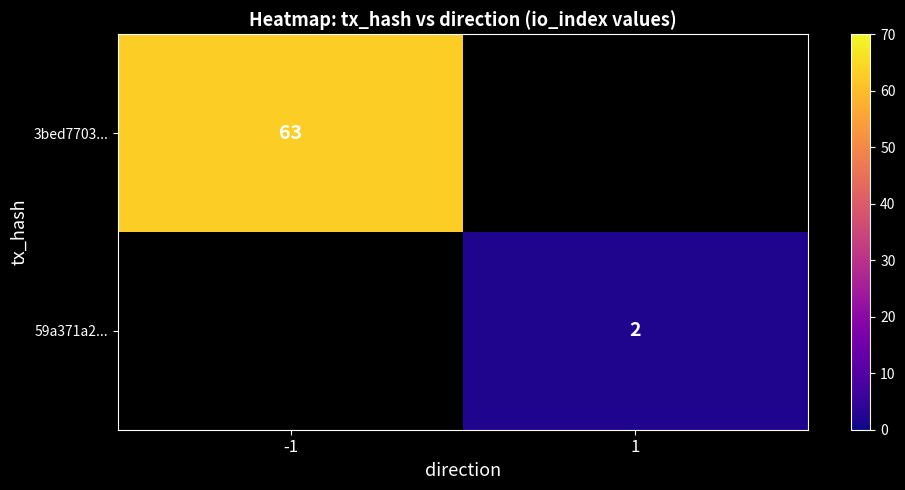

Is the value of 59a371a2... at 1 greater than the value of 3bed7703... at -1?

No